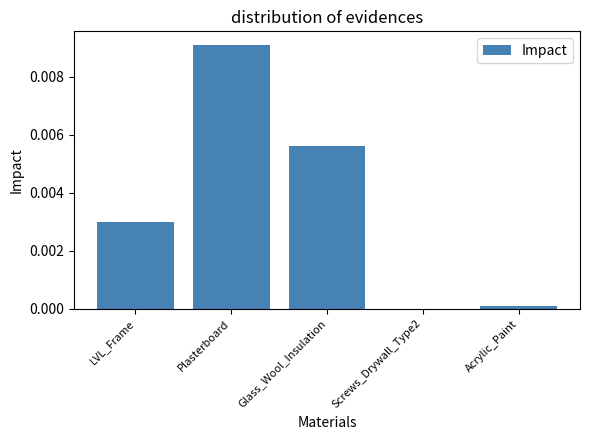

True or false: the data shows 0.0 at LVL_Frame.

True